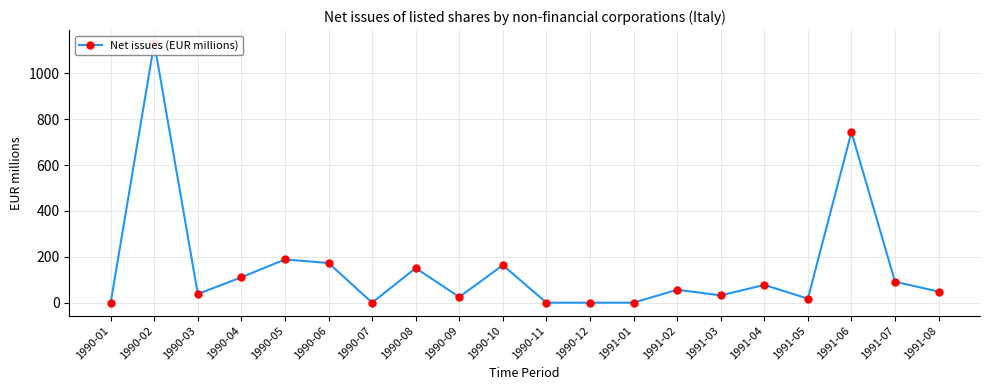

Which label corresponds to the smallest value in the chart?

1990-01